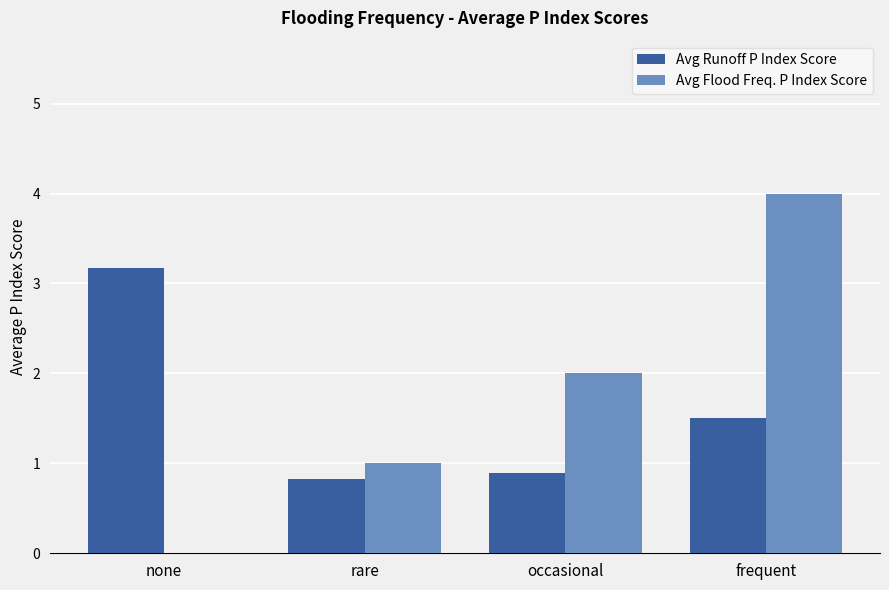

What is the approximate value of Avg Runoff P Index Score at rare?

0.8